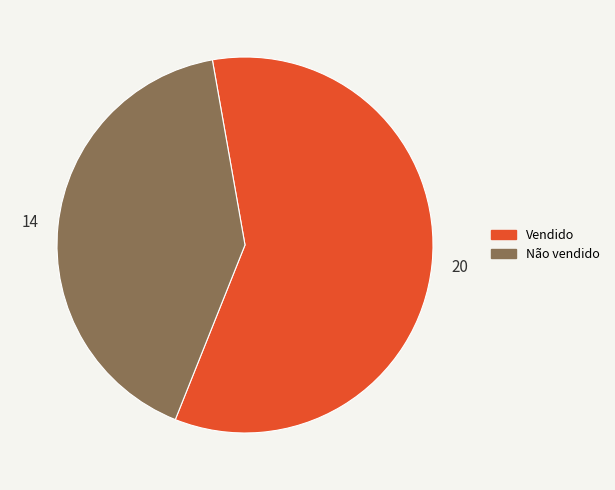

Which has a higher value, Não vendido or Vendido?

Vendido